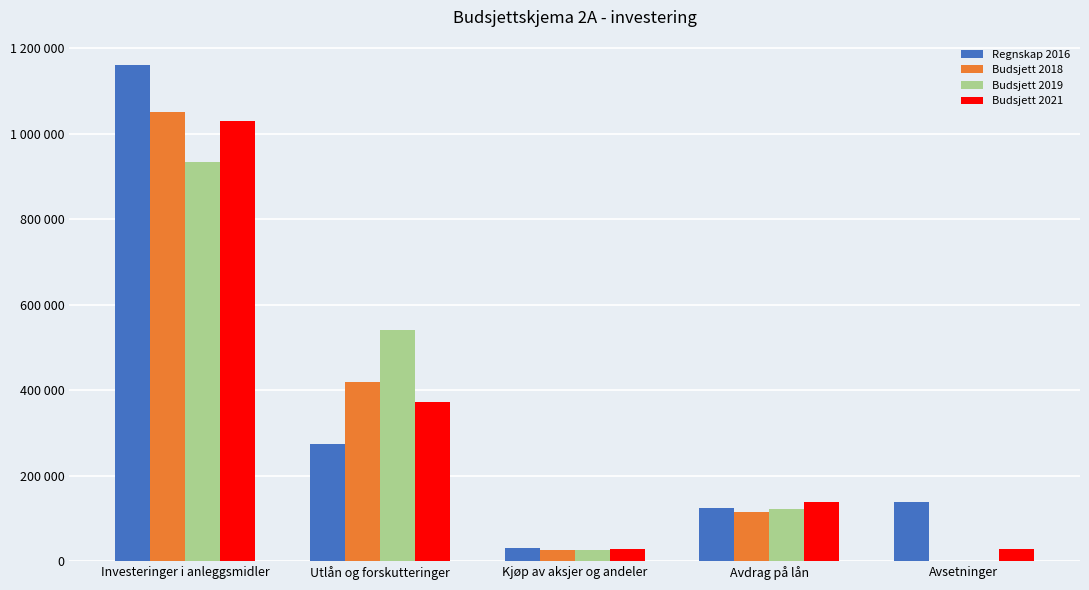

What is the difference between the maximum and minimum values in the Budsjett 2021 series?

1002450